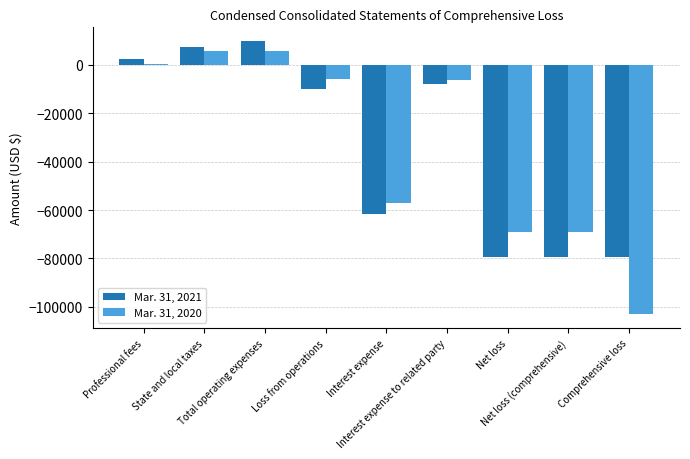

What is the maximum value shown in the chart?

9918